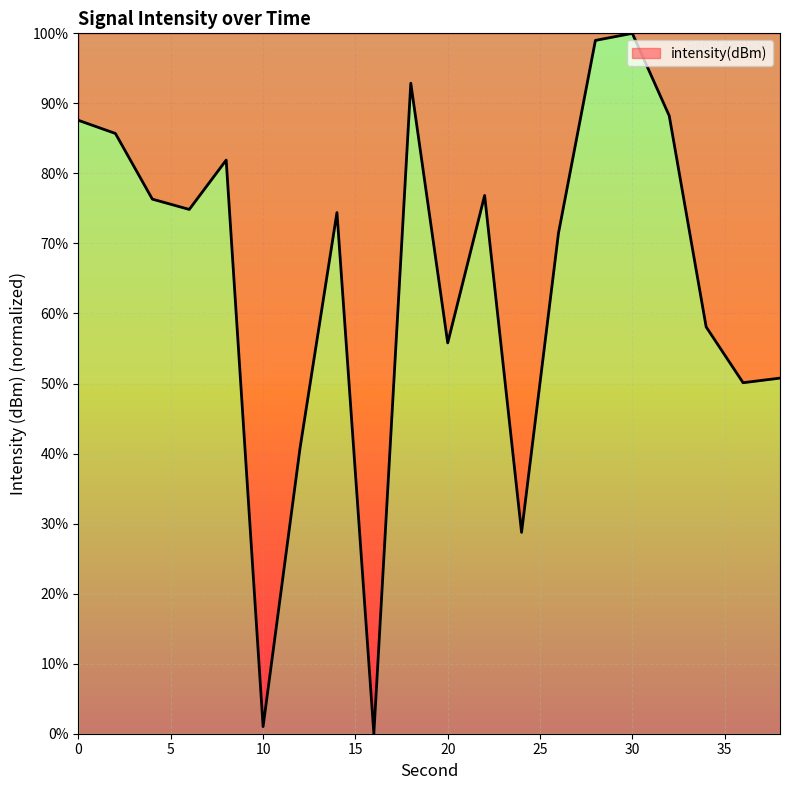

What is the greatest value displayed?

100.0